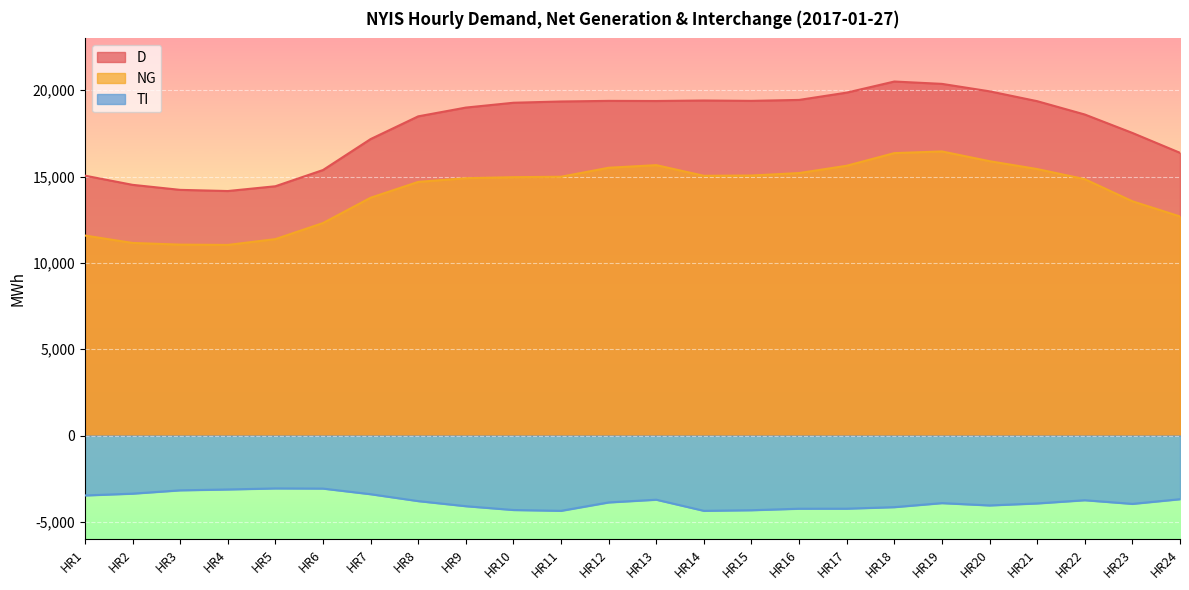

What is the sum of the TI values at HR5 and HR21?

-6993